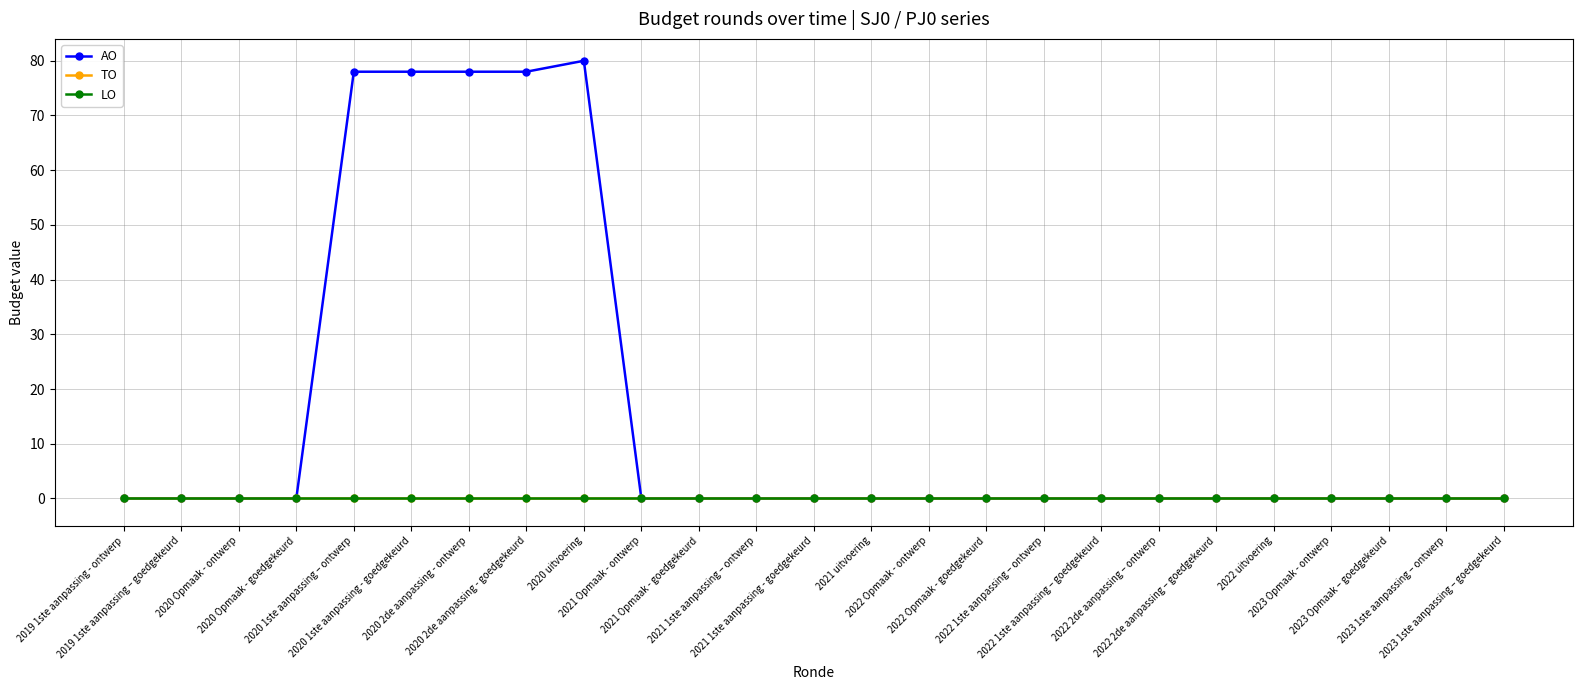

Is this an area chart (filled region under the line)?

No